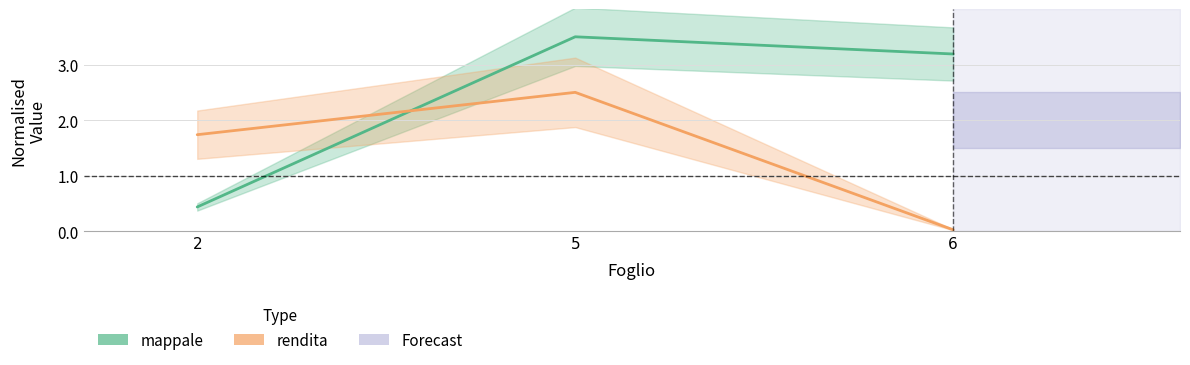

Is this an area chart (filled region under the line)?

No